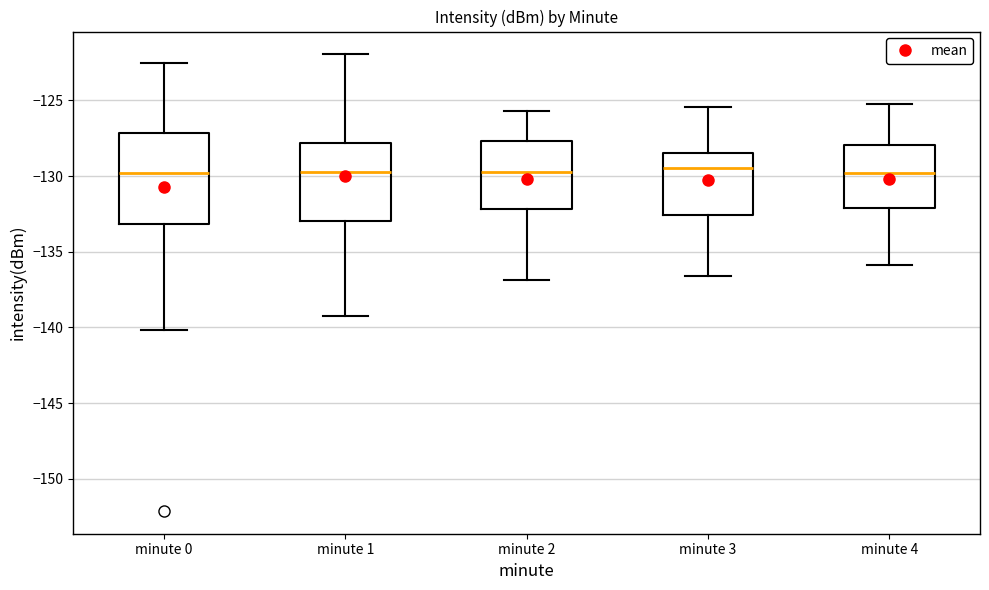

Where is the lower edge of the box for minute 3 on the y-axis? The values are not printed on the chart, so give them approximately, as read against the axis.

-132.5